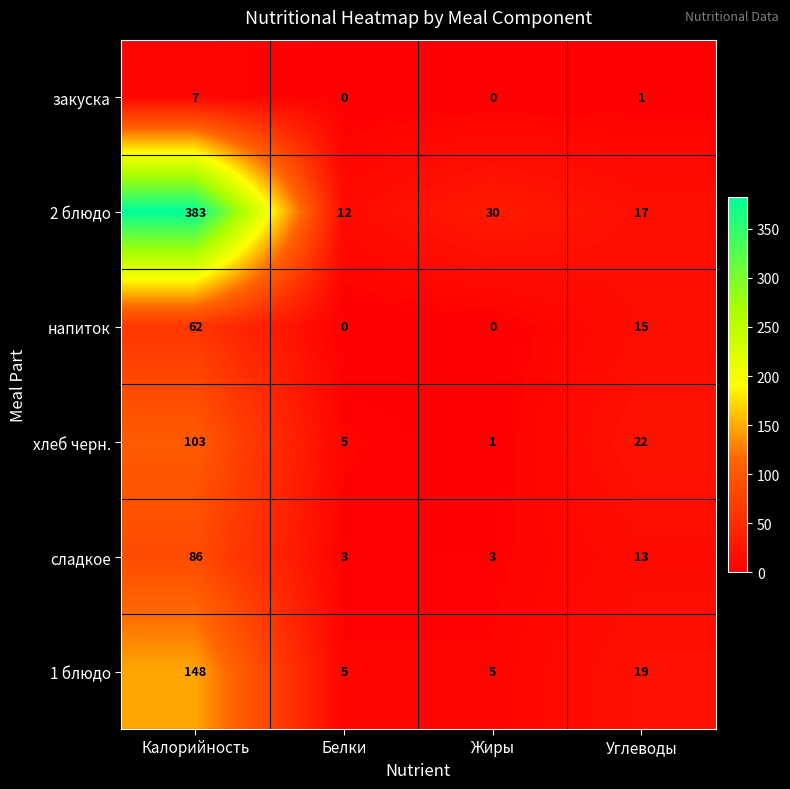

What is the total value across all series at Белки?

25